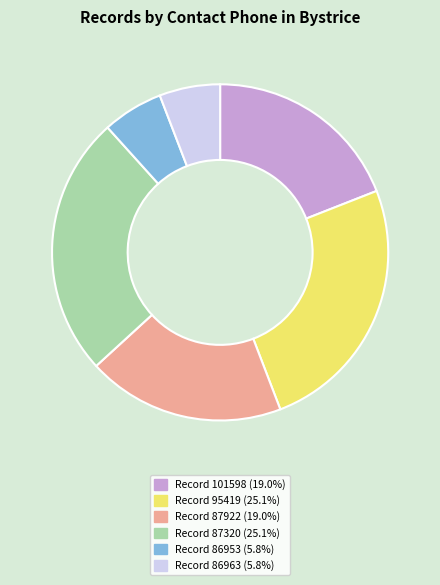

Does any single category account for the majority?

No